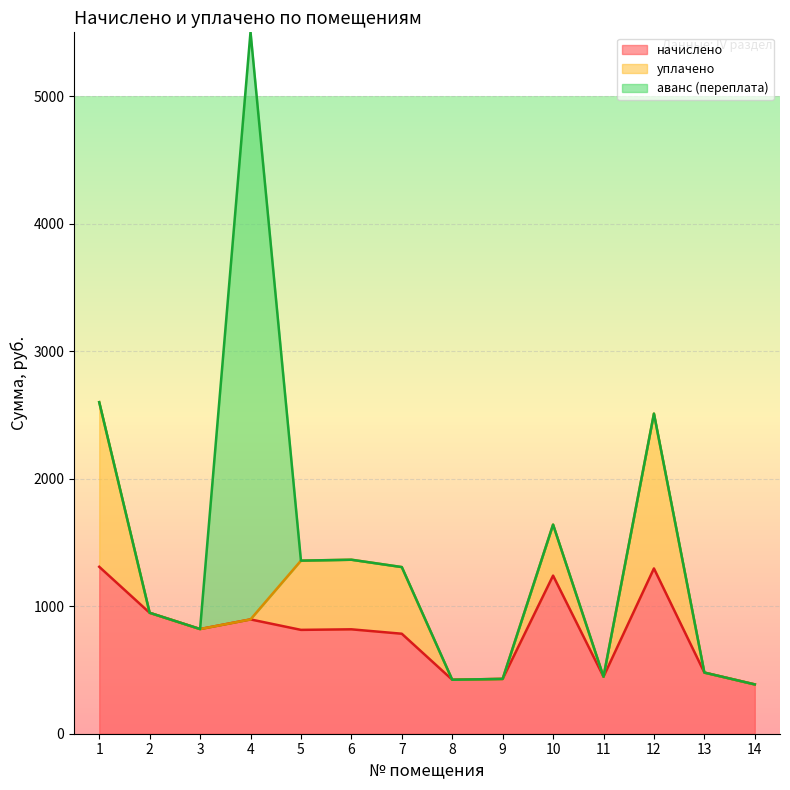

What is the sum of all начислено values?

11093.8